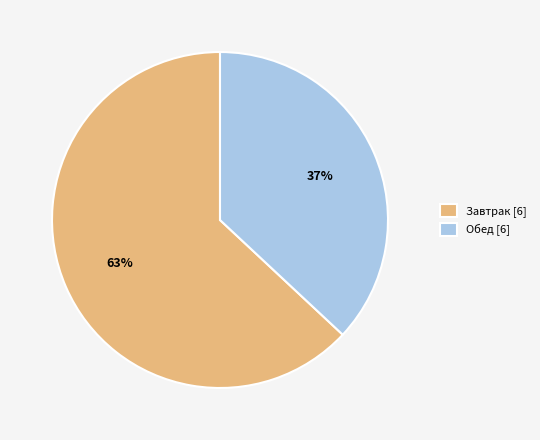

Approximately how many times larger is the value at Завтрак [6] compared to Обед [6]?

1.7